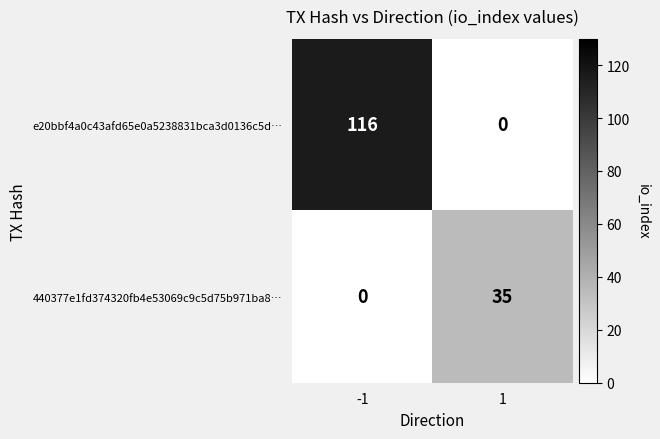

Reading right to left, transcribe all the data shown in this chart.

e20bbf4a0c43afd65e0a5238831bca3d0136c5d…: 1=0	-1=116
440377e1fd374320fb4e53069c9c5d75b971ba8…: 1=35	-1=0